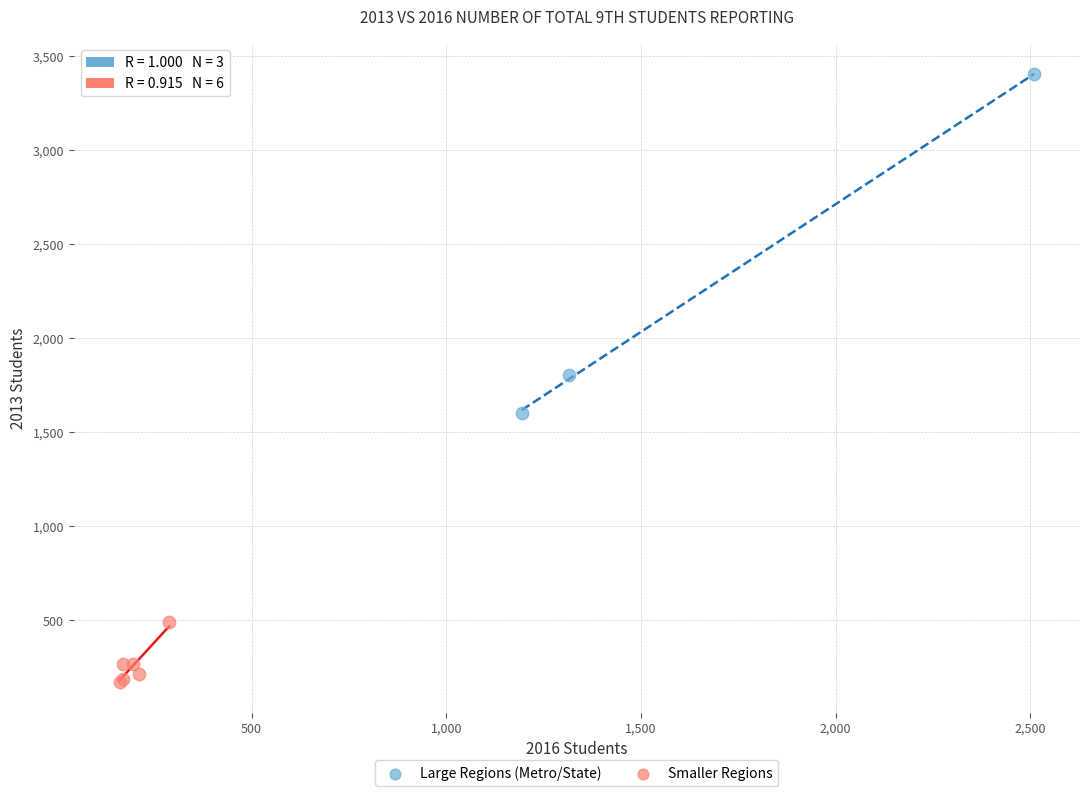

Which series has the widest spread of Y values?

Large Regions (Metro/State)